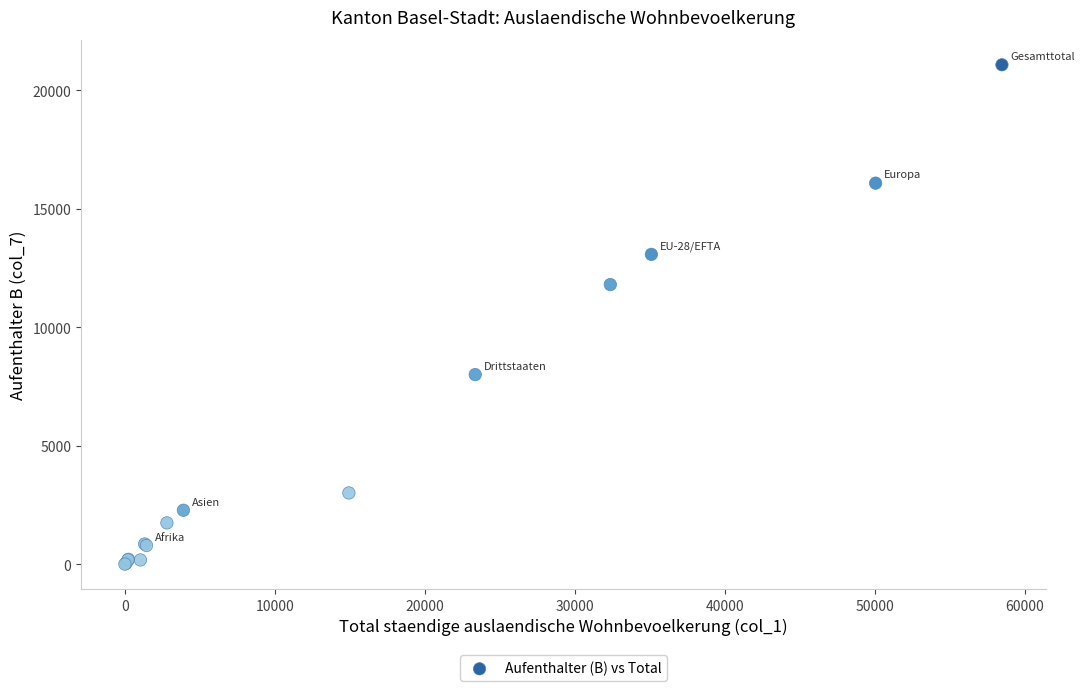

What Y value in the scatter plot is closest to 10540?

11801